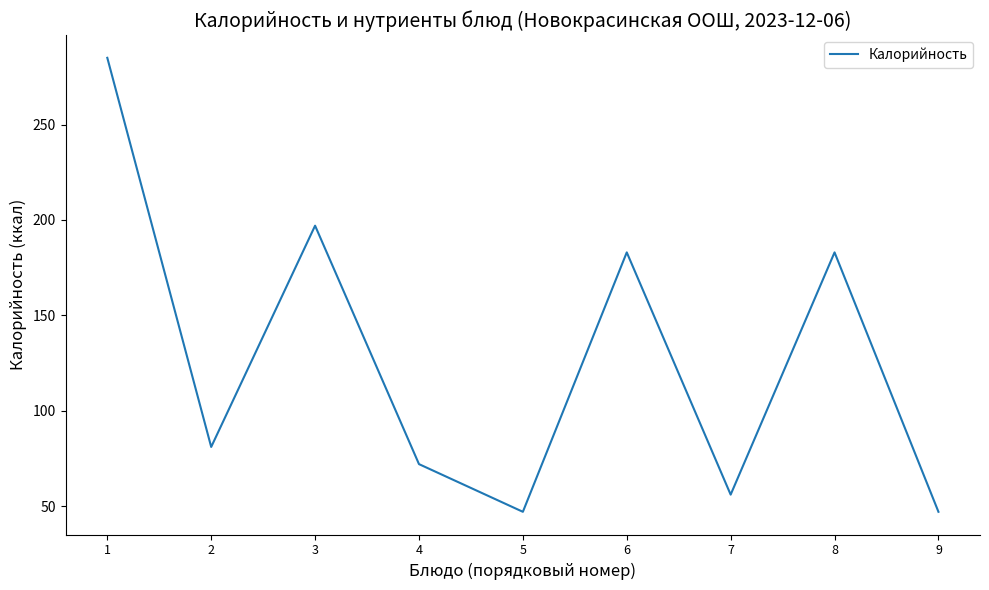

How many lines are shown in the chart?

1